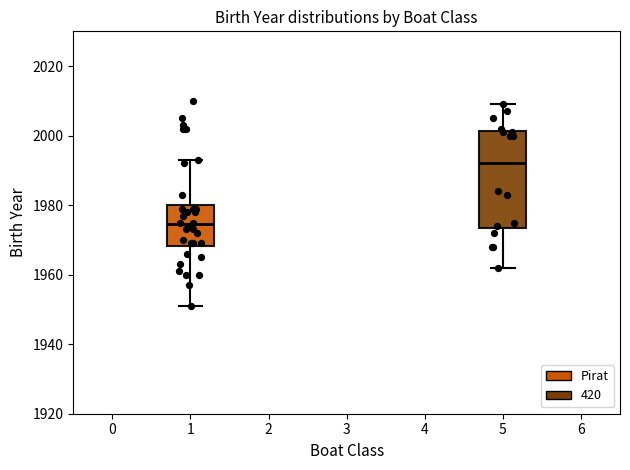

Where is the lower edge of the box at x = 1 on the y-axis? The values are not printed on the chart, so give them approximately, as read against the axis.

1968